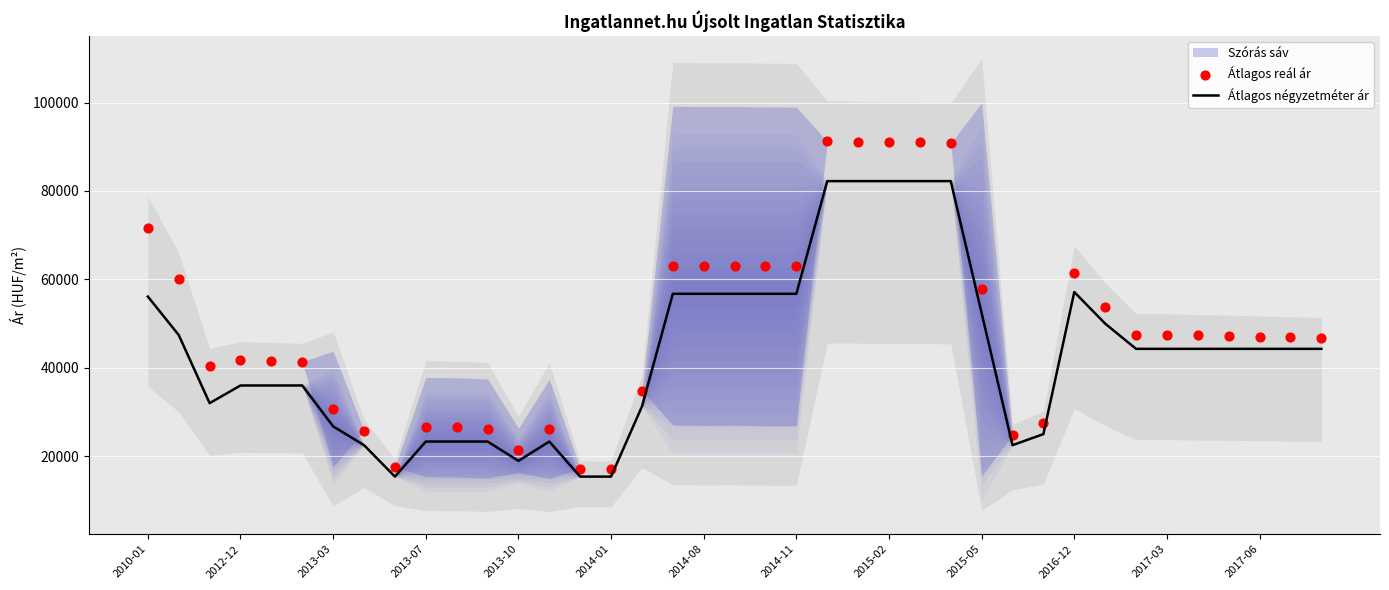

What is the lowest value of the Átlagos négyzetméter ár series?

15384